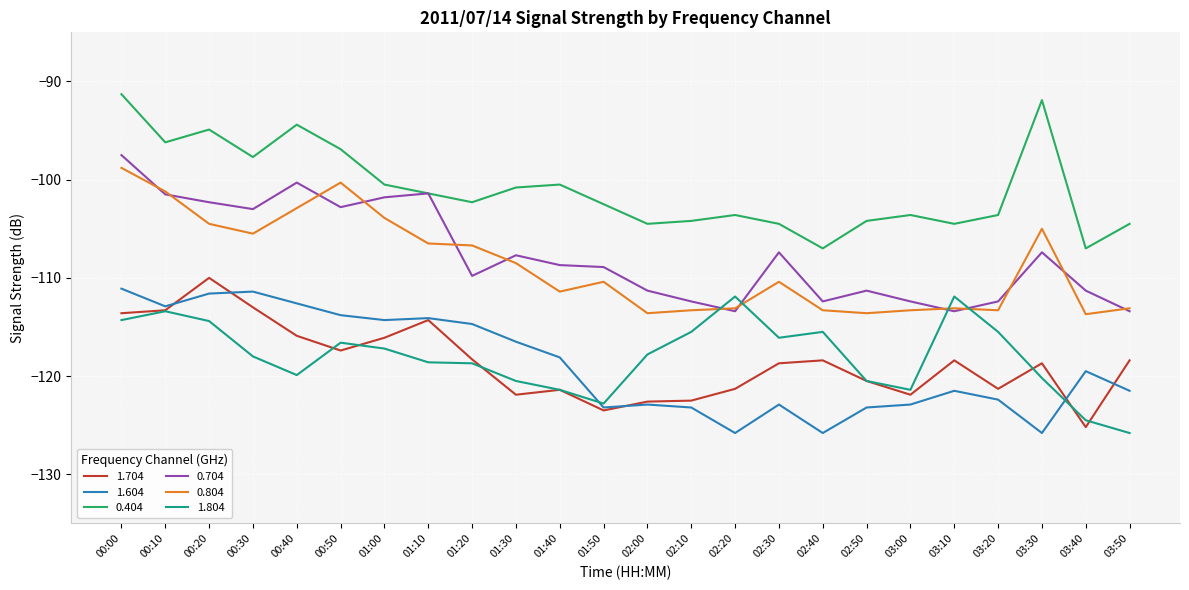

Which series changed the most between 01:10 and 03:40?

1.704